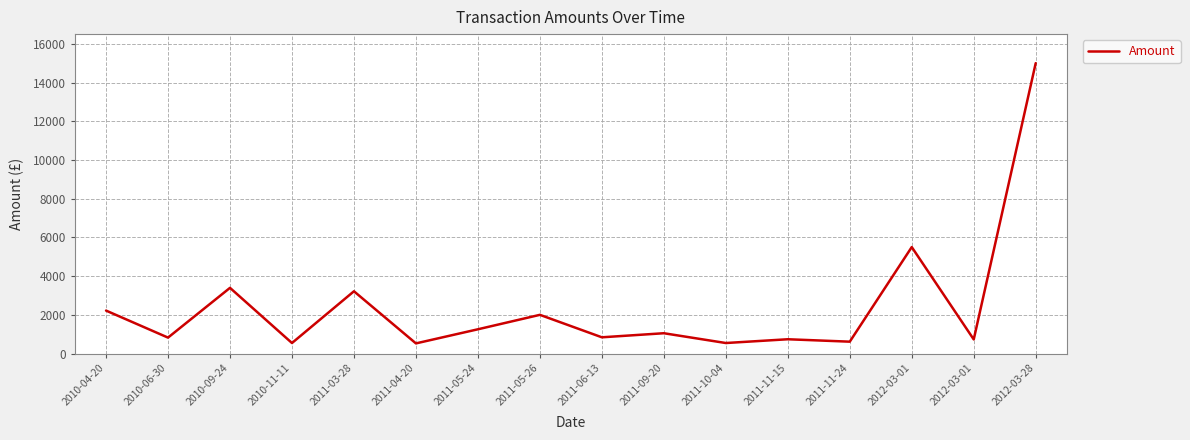

What value does the data have at 2011-11-15?

738.8